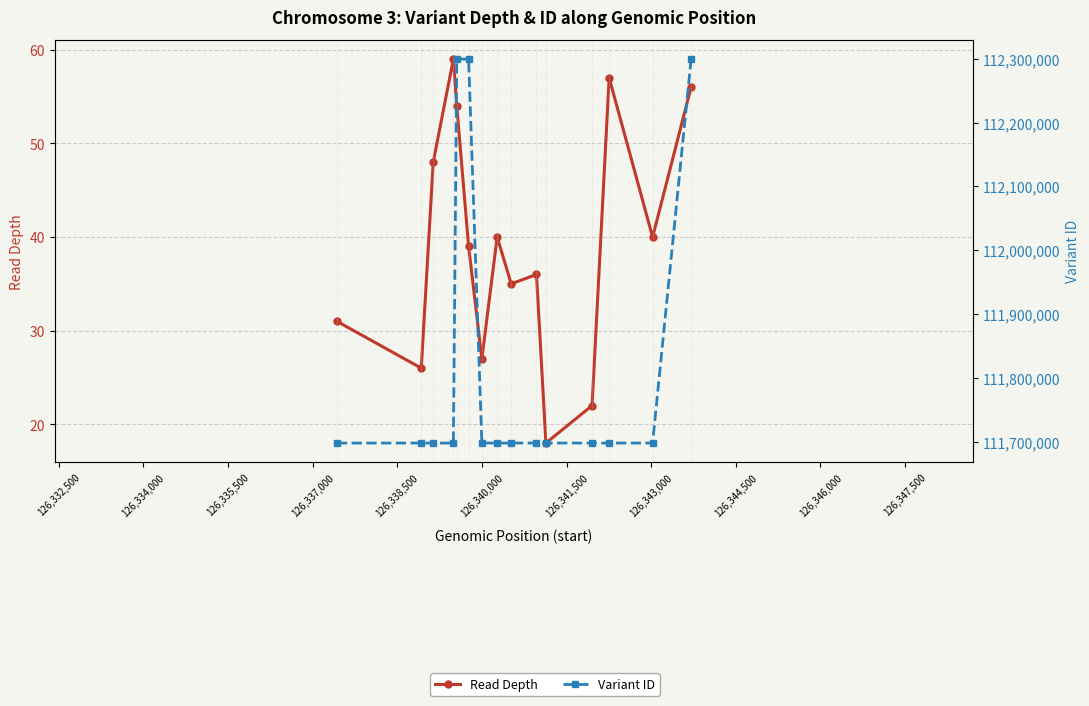

Which series changed the most between 126,334,000 and 126,347,500?

Read Depth